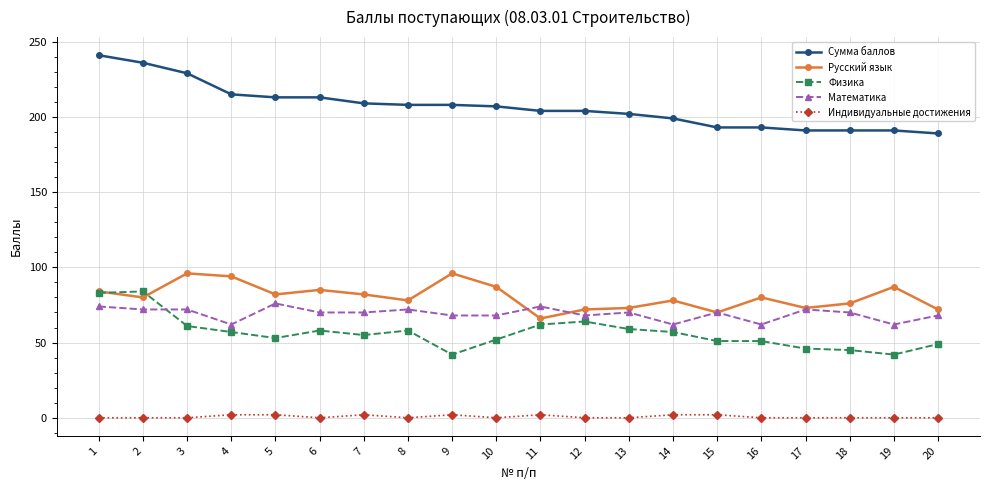

True or false: Физика has more than 0 points higher than both neighbors.

True